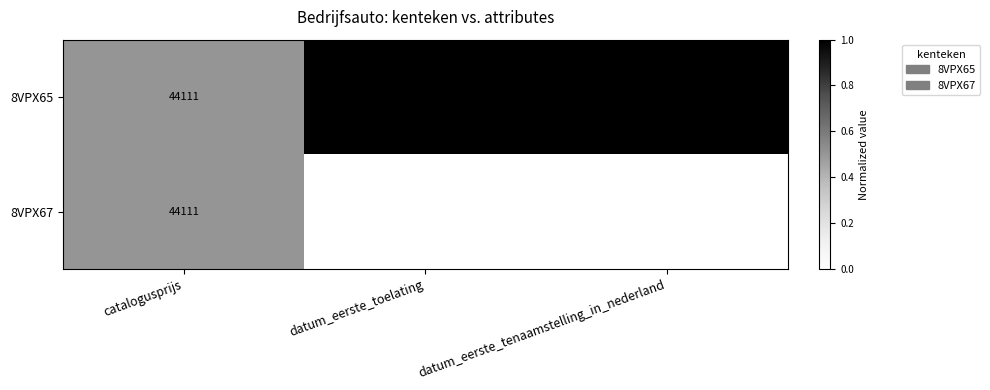

The value of 8VPX67 at catalogusprijs is 44111. True or false?

True